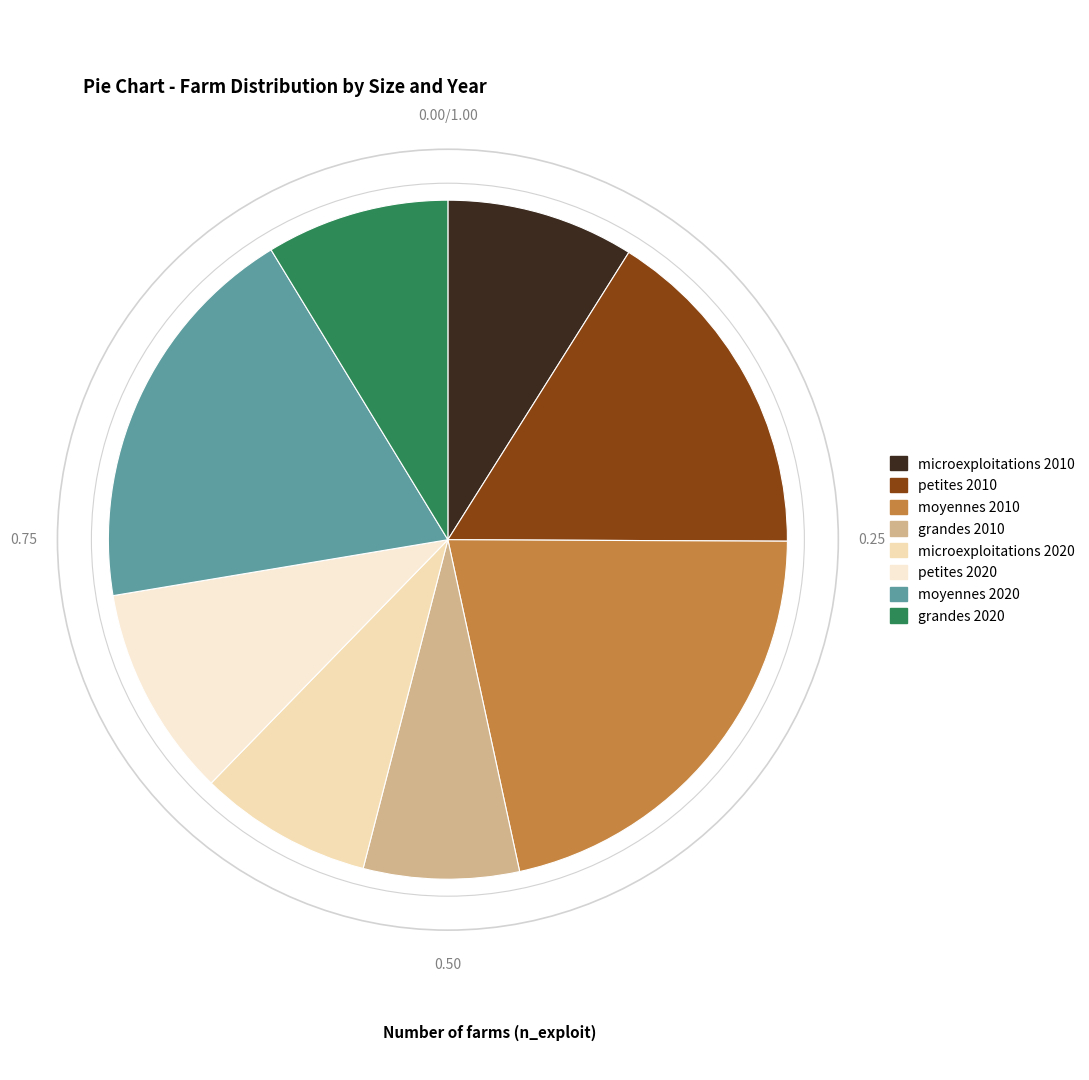

What is the smallest slice in the pie chart?

grandes 2010